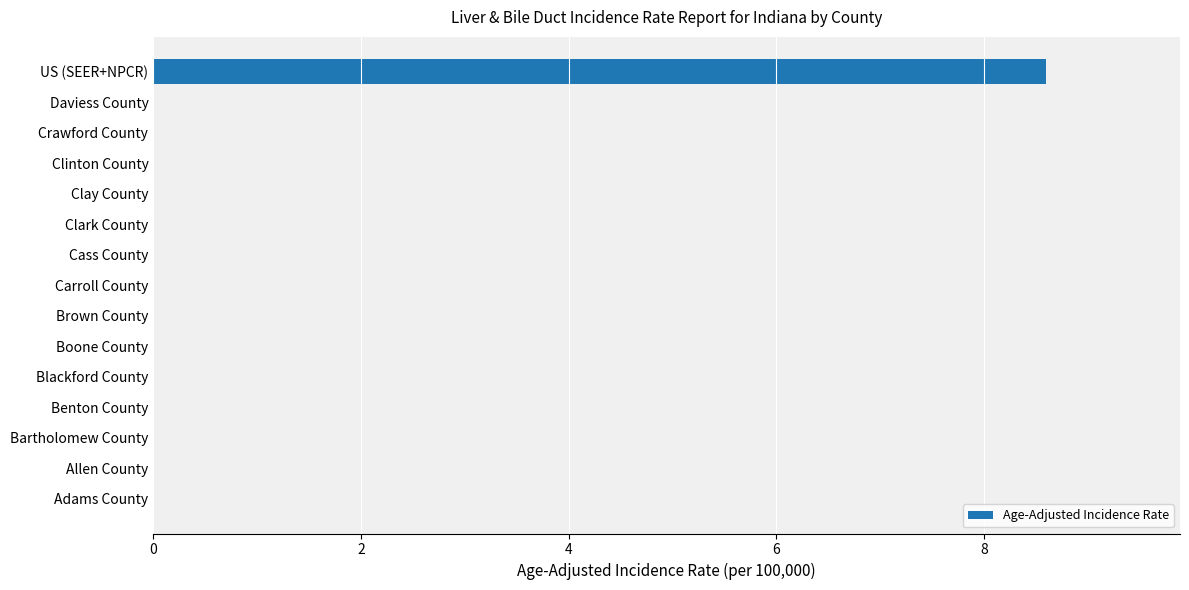

What is the sum of all values?

8.6